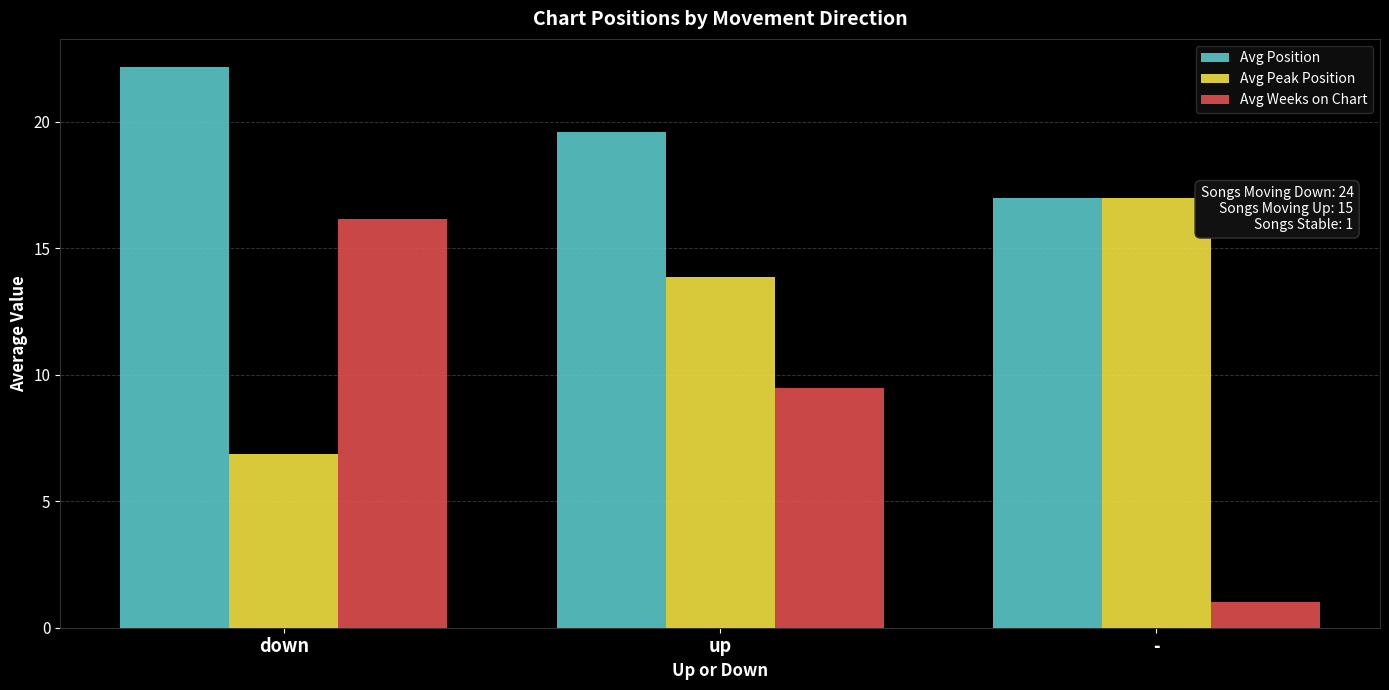

How many groups of bars are there?

3